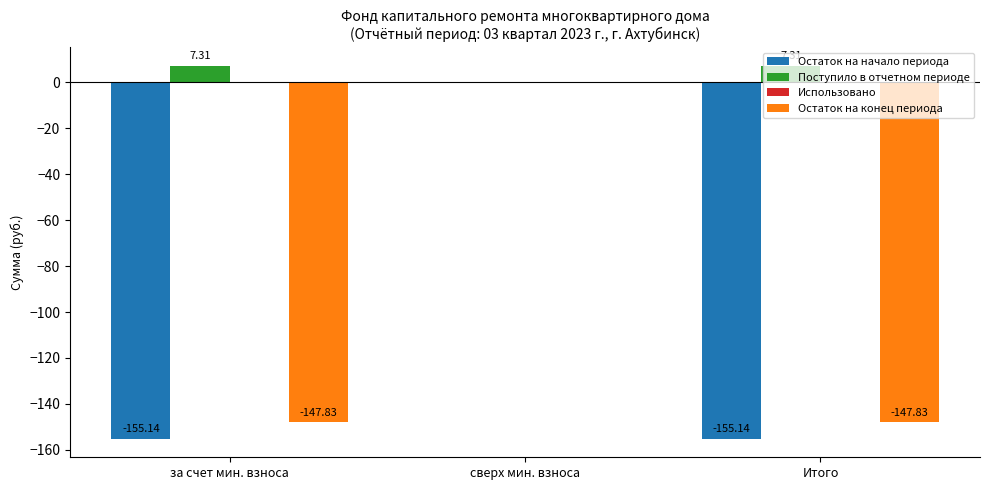

Which series changed the most between сверх мин. взноса and Итого?

Остаток на начало периода